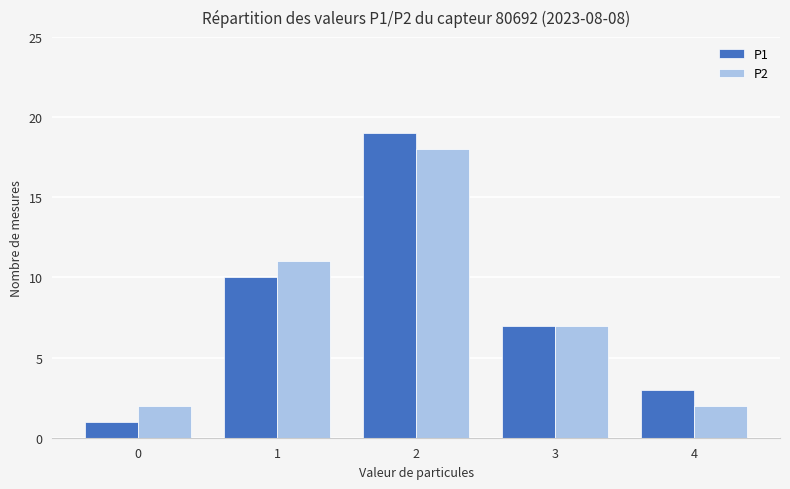

What is the lowest value of the P1 series?

1